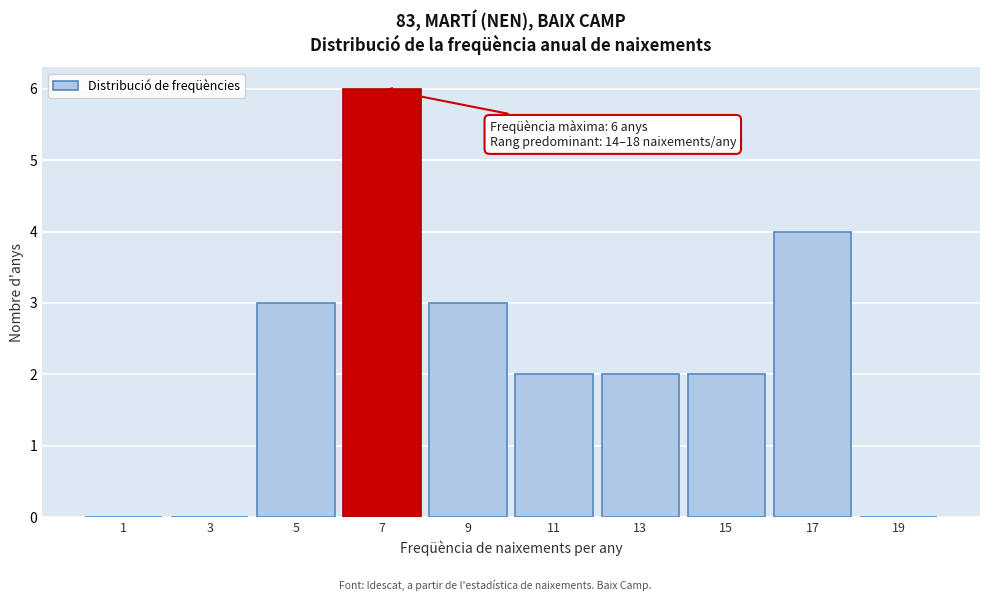

Over which range of the x-axis is the bar tallest?

6 to 8